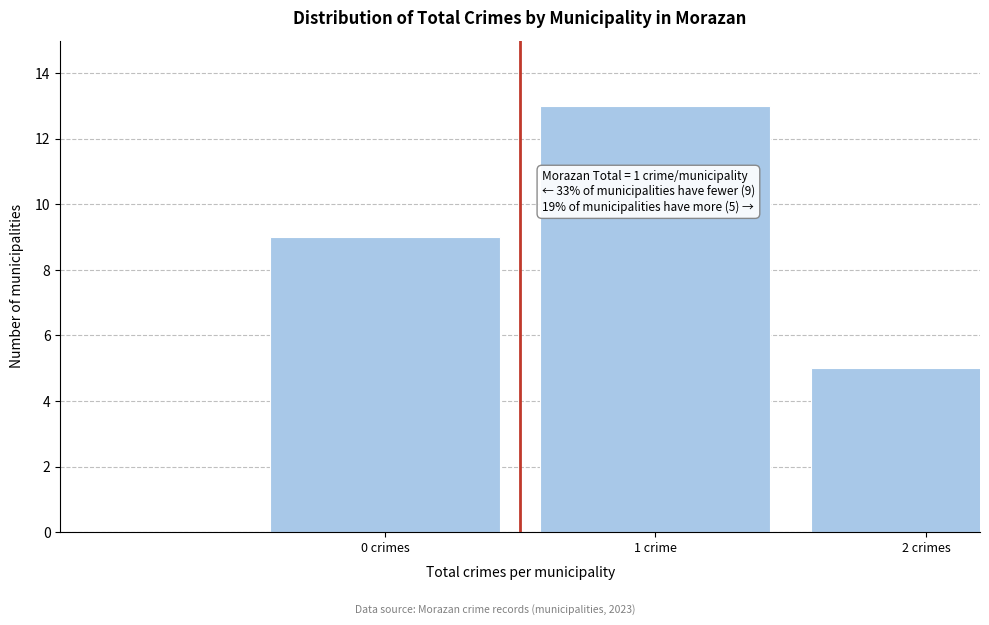

Reading left to right, what are all the values shown in this chart?

9	13	5